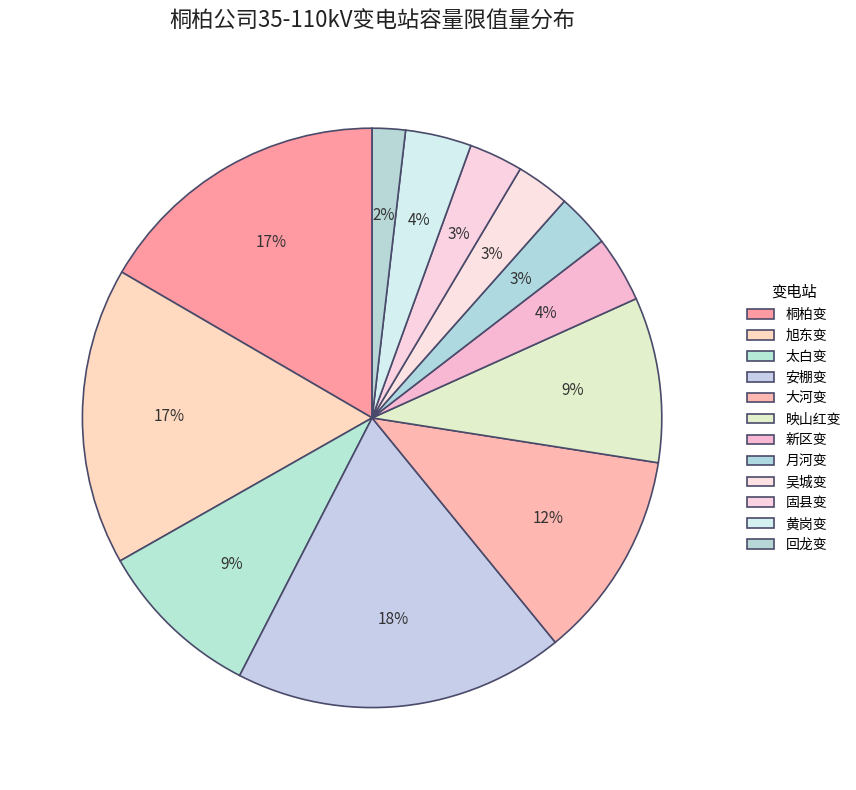

Rank the categories by value from highest to lowest.

安棚变, 桐柏变, 旭东变, 大河变, 太白变, 映山红变, 新区变, 黄岗变, 月河变, 吴城变, 固县变, 回龙变